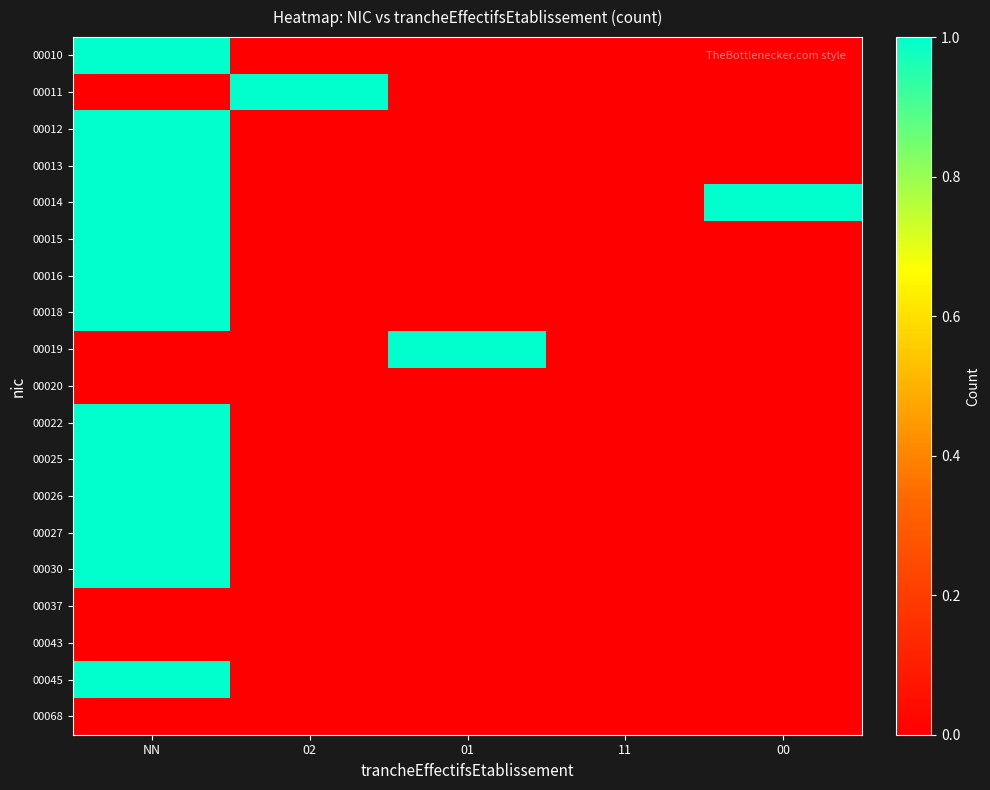

What is the total value across all series at 01?

1